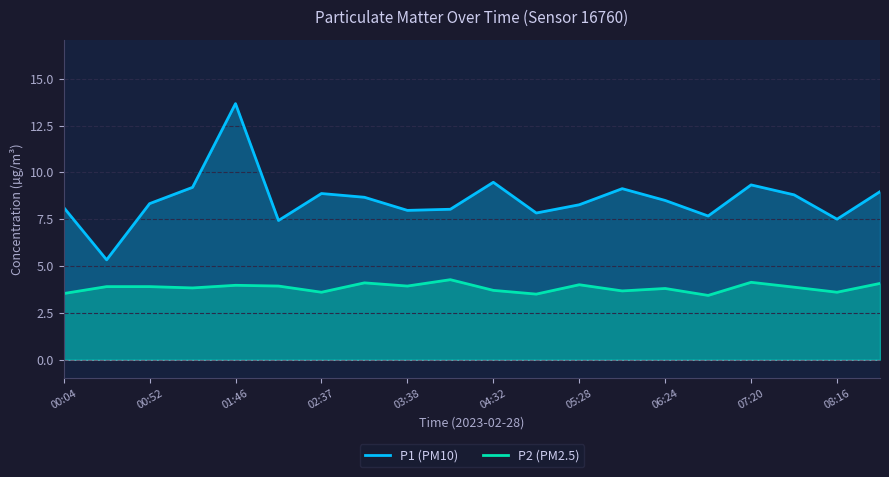

What is the sum of the P1 values at 02:08 and 01:46?

21.1